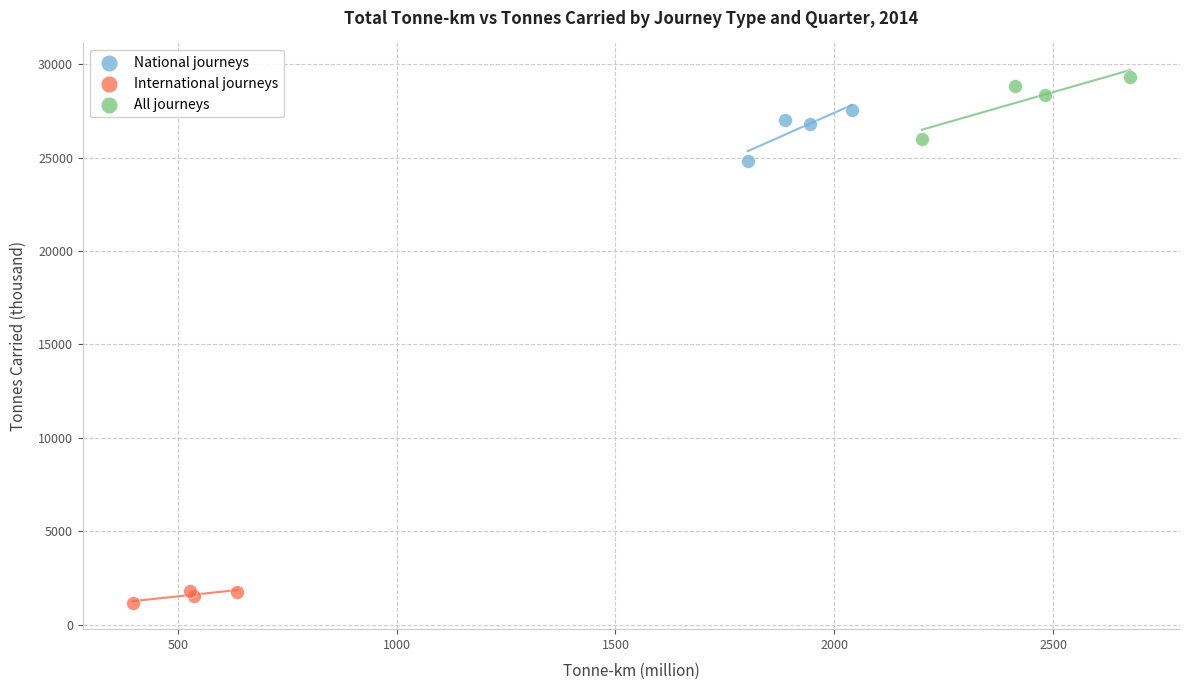

Which series has the widest spread of Y values?

All journeys